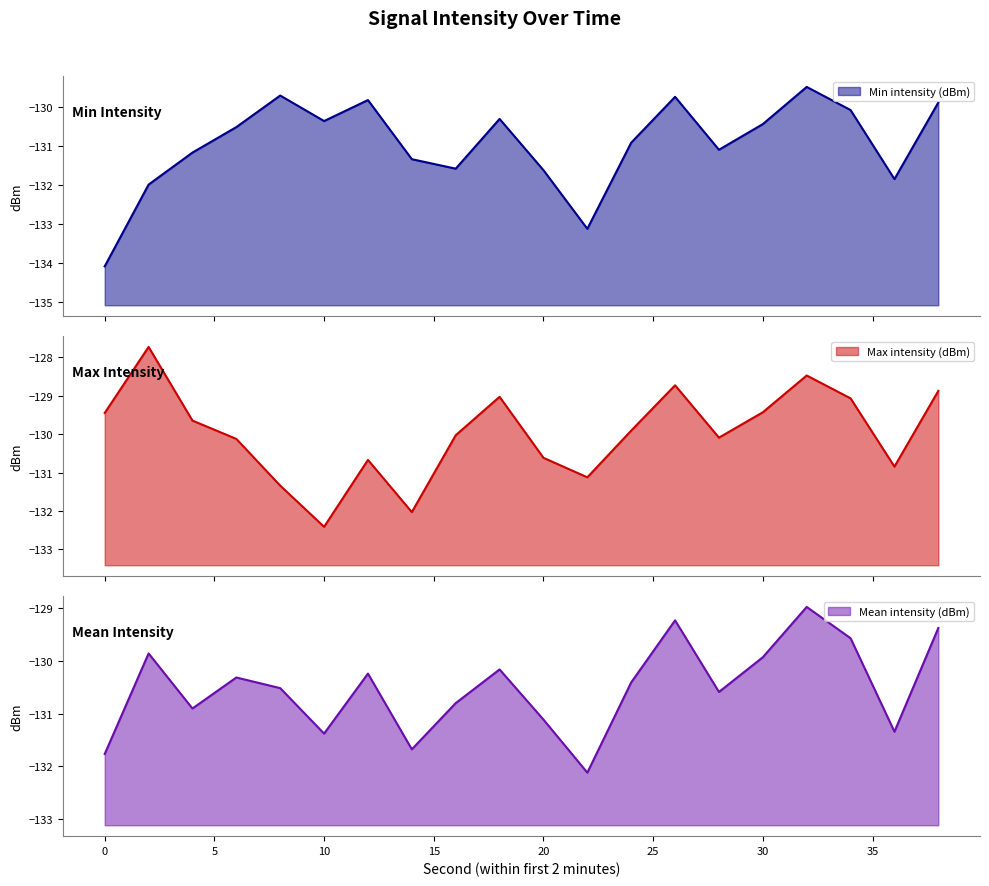

What is the difference between the maximum and minimum values in the Max intensity (dBm) series?

4.7